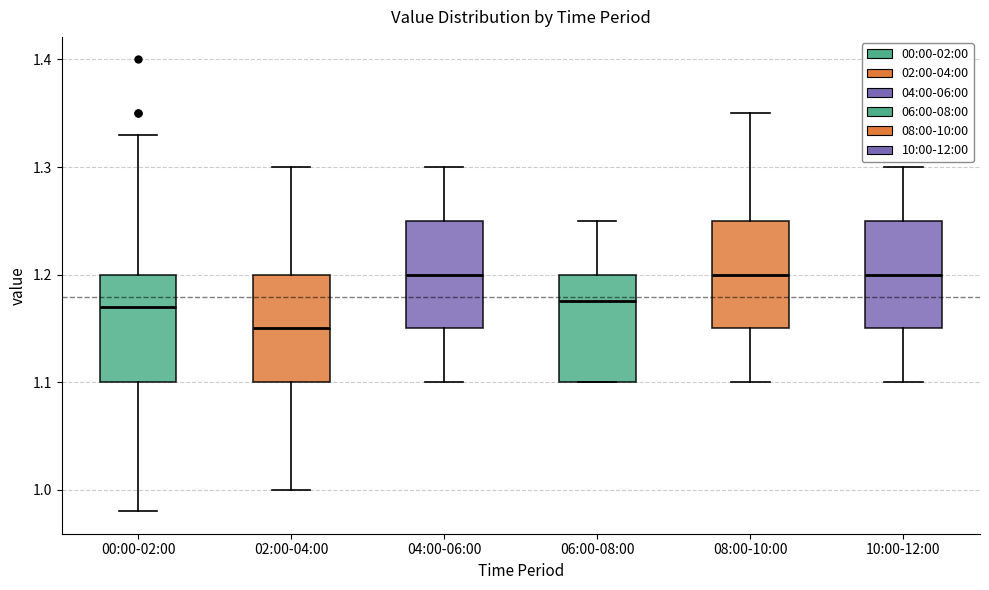

Reading left to right, read every box against the y-axis: the position of its median line, the range the box covers, and the ends of its whiskers. The values are not printed on the chart, so give them approximately, as read against the axis.

00:00-02:00: median 1.17, box 1.10 to 1.20, whiskers 0.98 to 1.33
02:00-04:00: median 1.15, box 1.10 to 1.20, whiskers 1.00 to 1.30
04:00-06:00: median 1.20, box 1.15 to 1.25, whiskers 1.10 to 1.30
06:00-08:00: median 1.18, box 1.10 to 1.20, whiskers 1.10 to 1.25
08:00-10:00: median 1.20, box 1.15 to 1.25, whiskers 1.10 to 1.35
10:00-12:00: median 1.20, box 1.15 to 1.25, whiskers 1.10 to 1.30